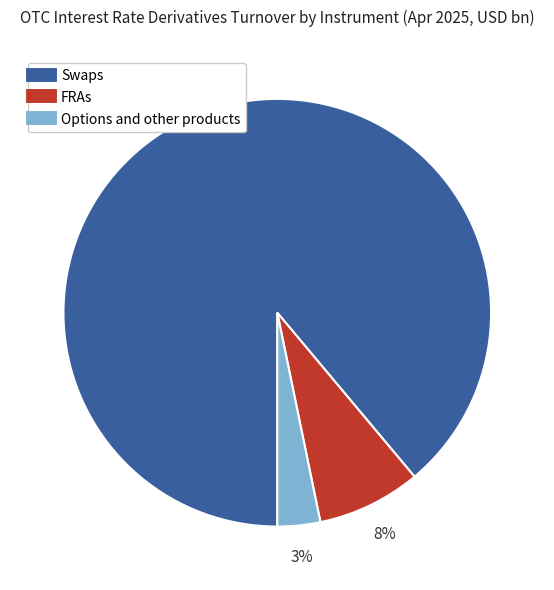

To the nearest percent, what is the combined percentage of Options and other products and Swaps?

92%